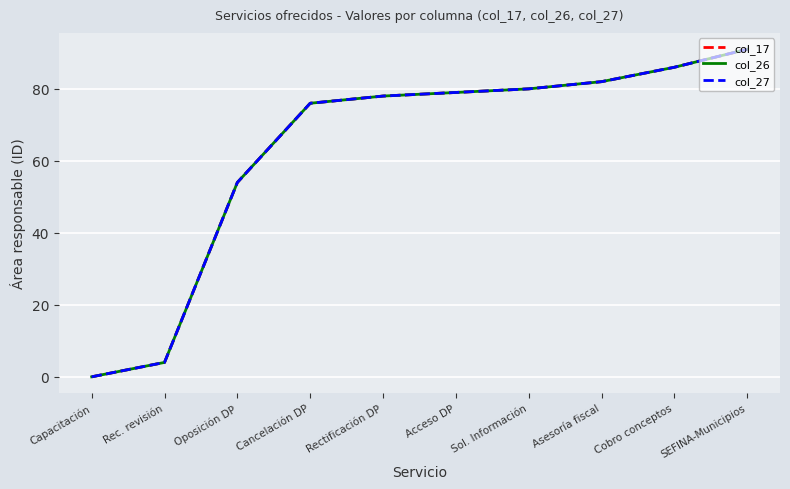

How many lines are shown in the chart?

3